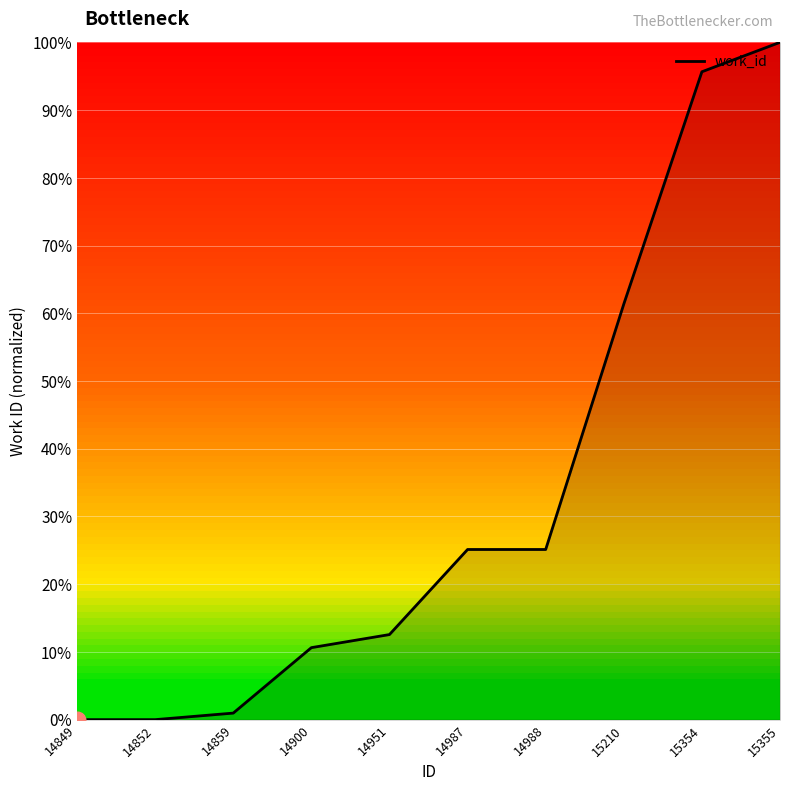

What is the change in value from 14900 to 15355?

+89.4